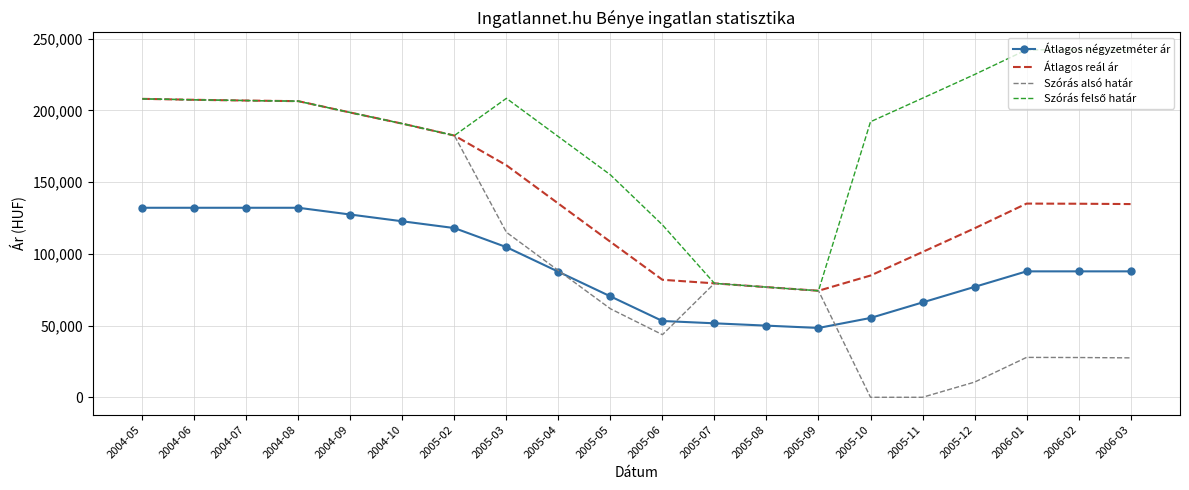

Is it true that Átlagos reál ár equals 163639 at 2005-05?

False